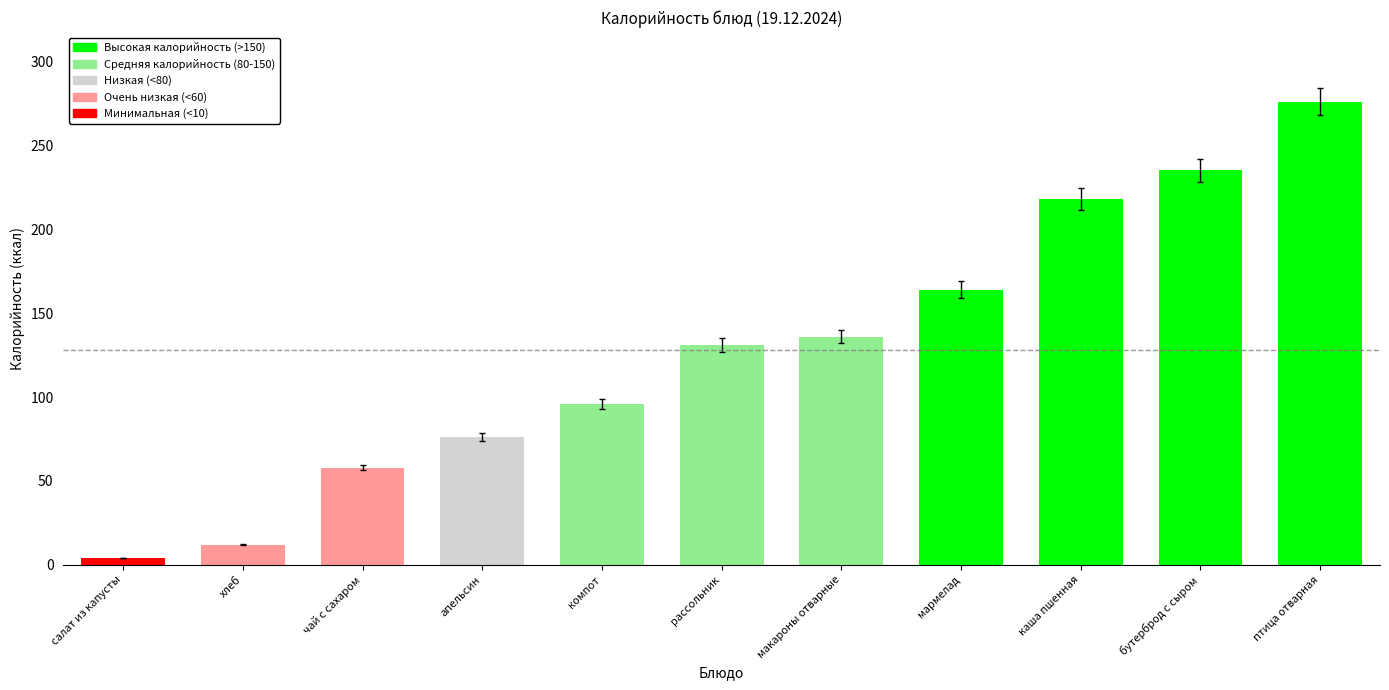

Where is the data nearest to the value 140?

макароны отварные